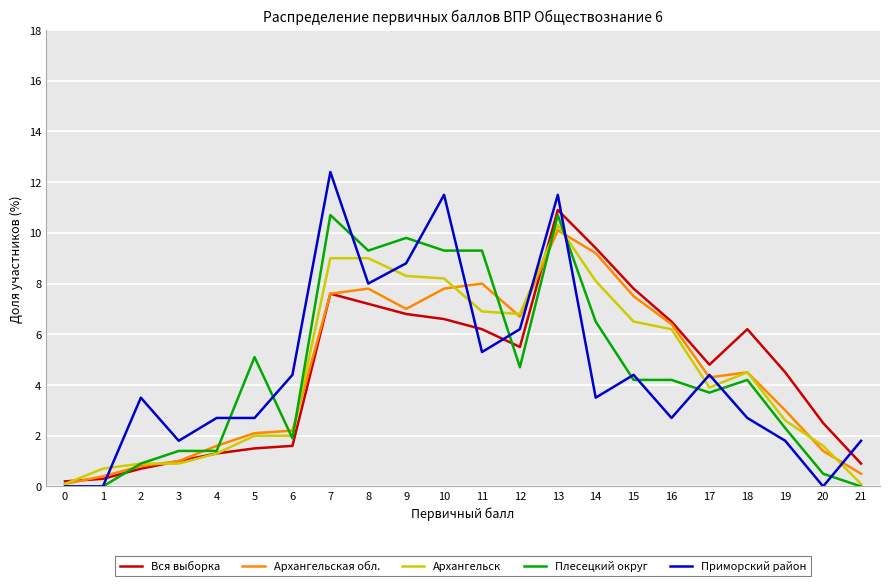

Is the value of Плесецкий округ at 10 greater than the value of Архангельская обл. at 12?

Yes